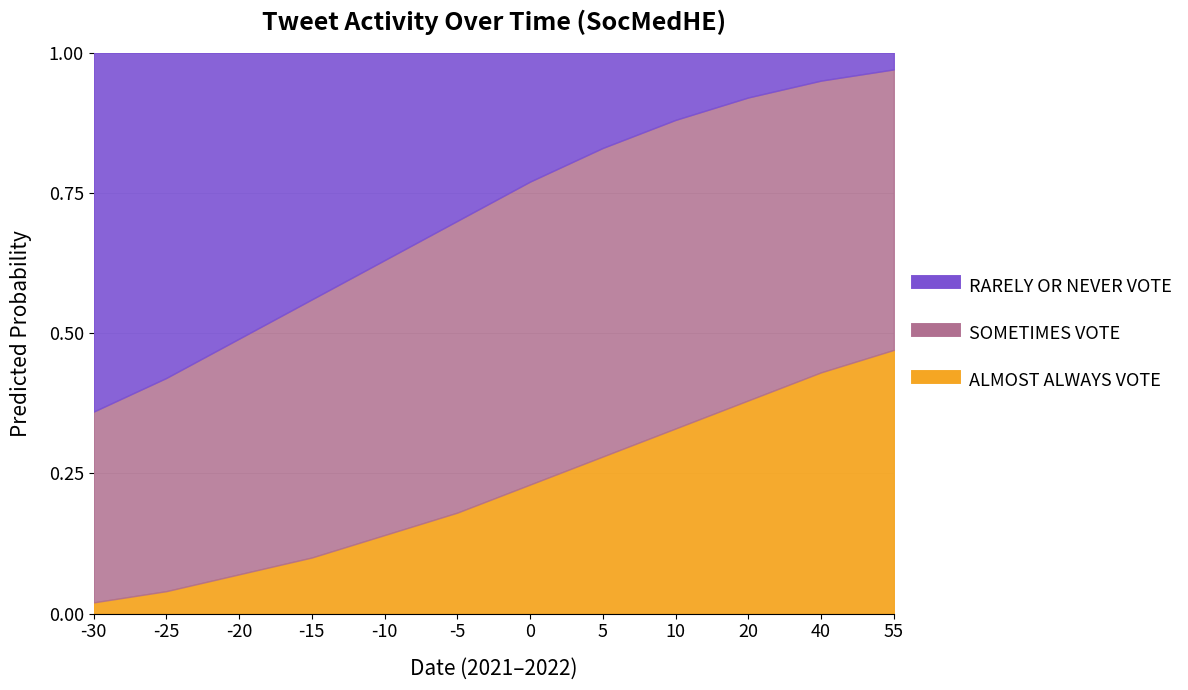

Reading left to right, what are all the values shown in this chart?

ALMOST ALWAYS VOTE: 0.0	0.0	0.1	0.1	0.1	0.2	0.2	0.3	0.3	0.4	0.4	0.5
SOMETIMES VOTE: 0.3	0.4	0.4	0.5	0.5	0.5	0.5	0.6	0.6	0.5	0.5	0.5
RARELY OR NEVER VOTE: 0.6	0.6	0.5	0.4	0.4	0.3	0.2	0.2	0.1	0.1	0.1	0.0